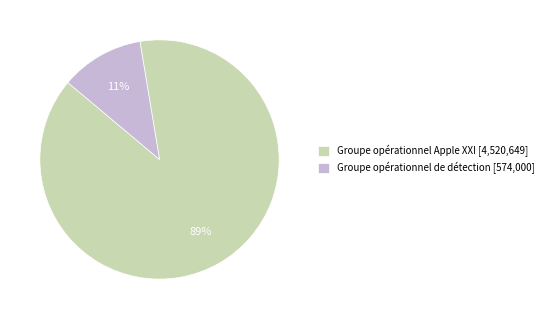

Does any single category account for the majority?

Yes